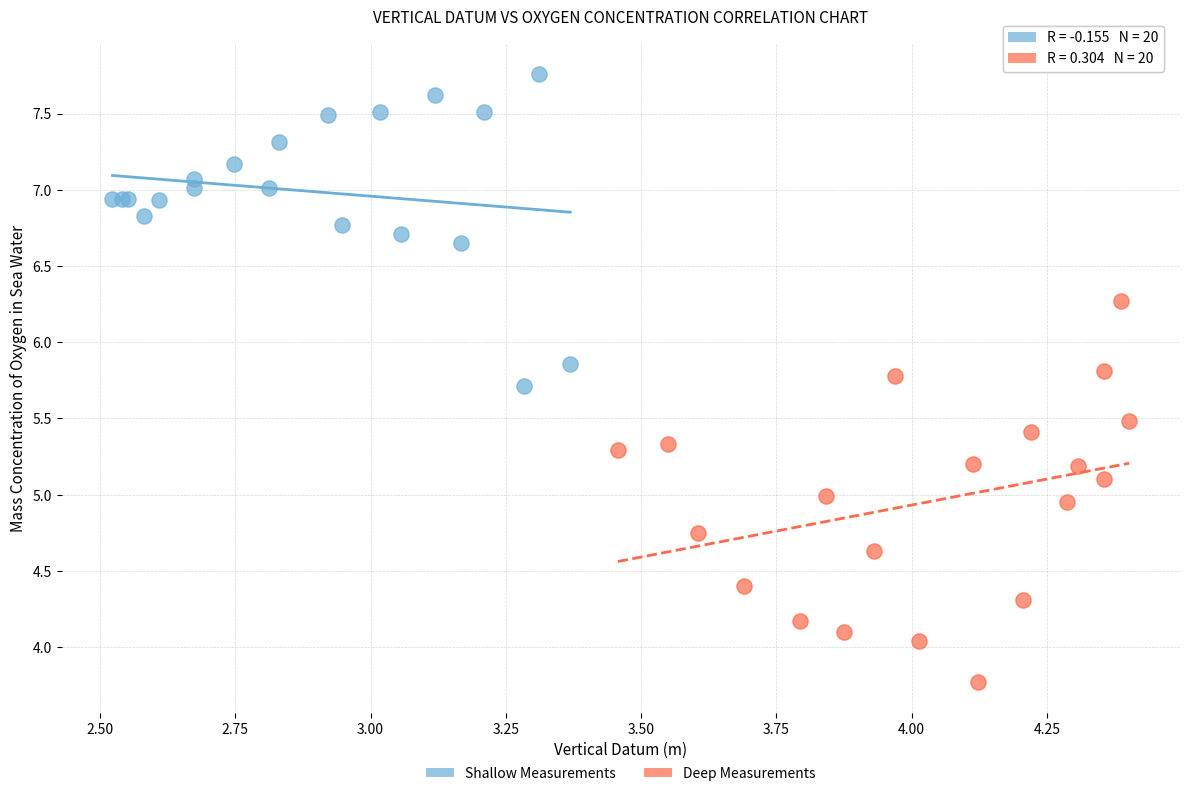

Which series has the widest spread of Y values?

Deep Measurements